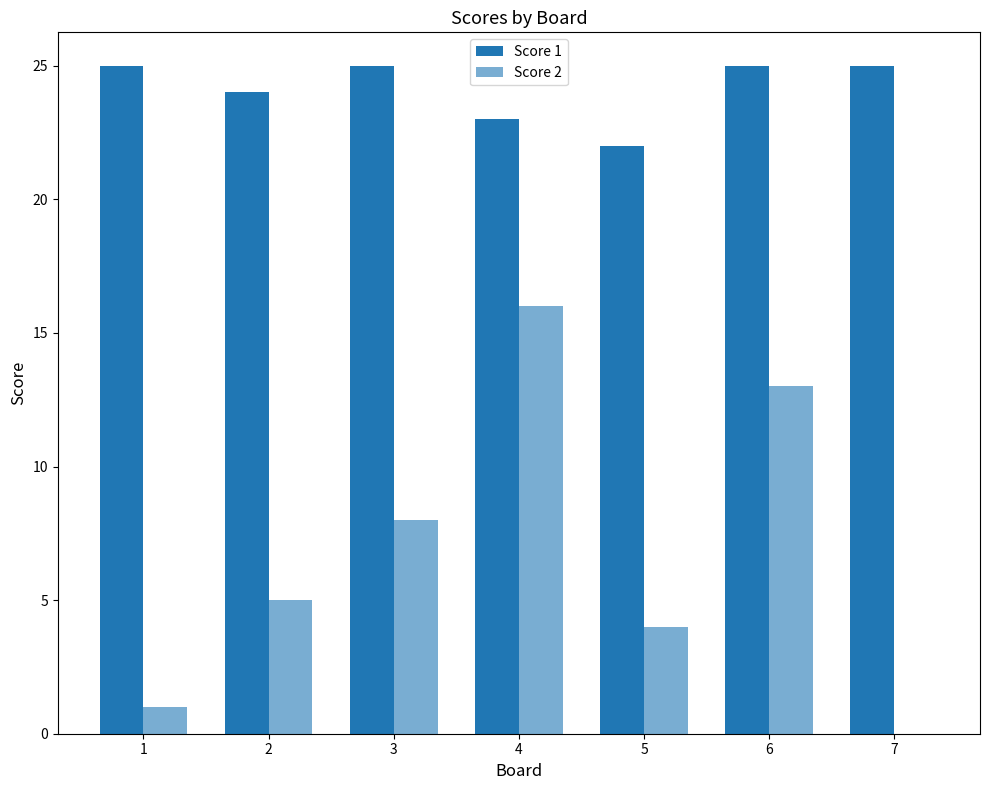

What is the average value of the Score 1 series?

24